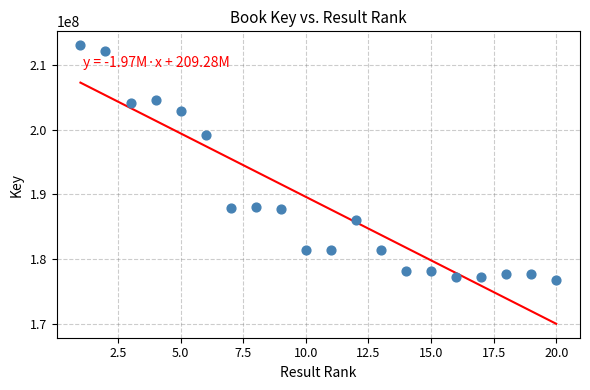

What Y value in the scatter plot is closest to 194911316?

199248497